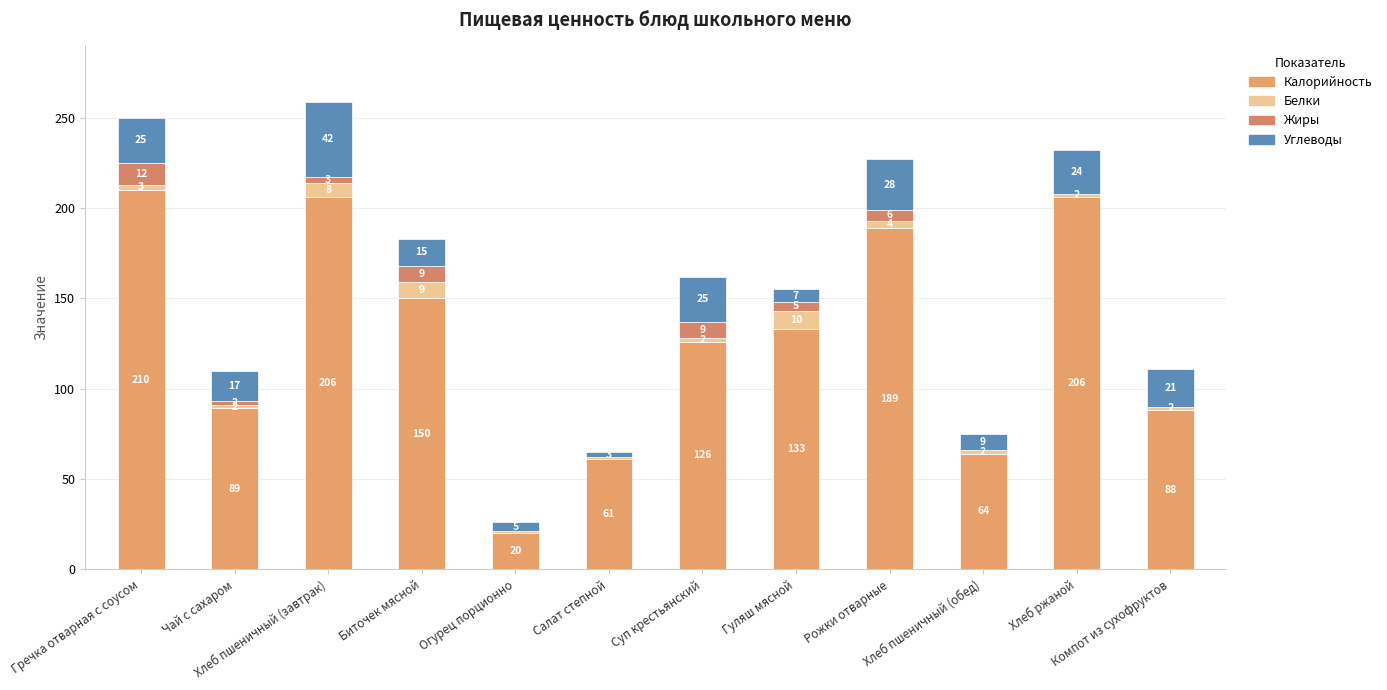

At which category is the sum across all series the highest?

Хлеб пшеничный (завтрак)